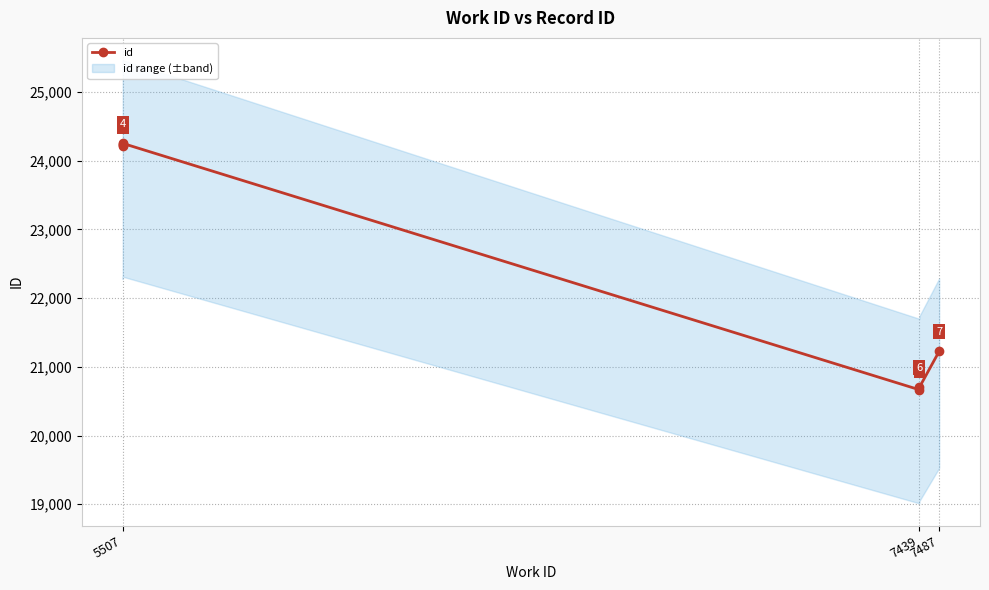

How many lines are shown in the chart?

1